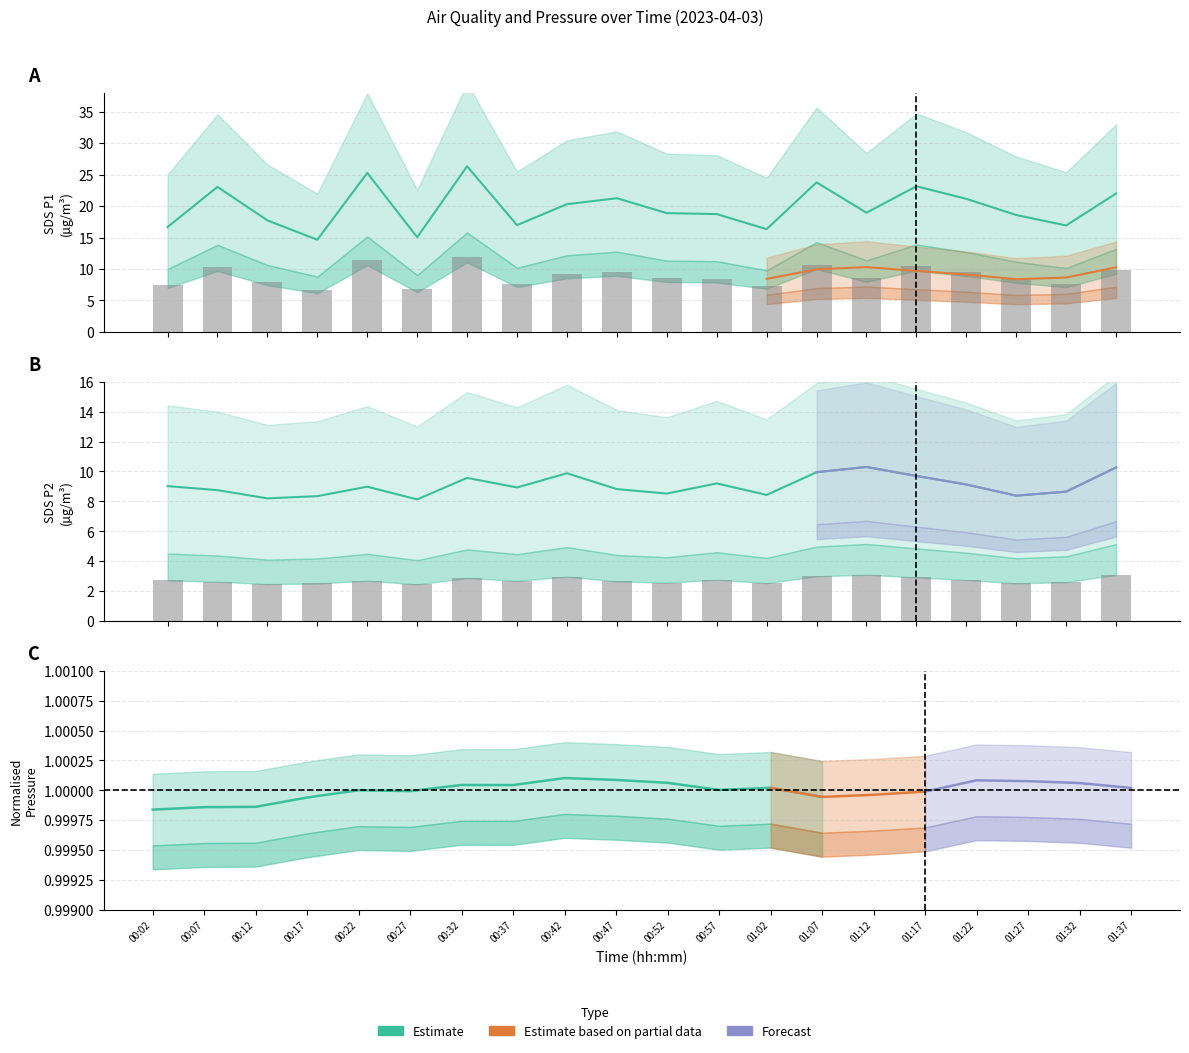

Is it true that SDS_P1 equals 26.3 at 00:32?

True